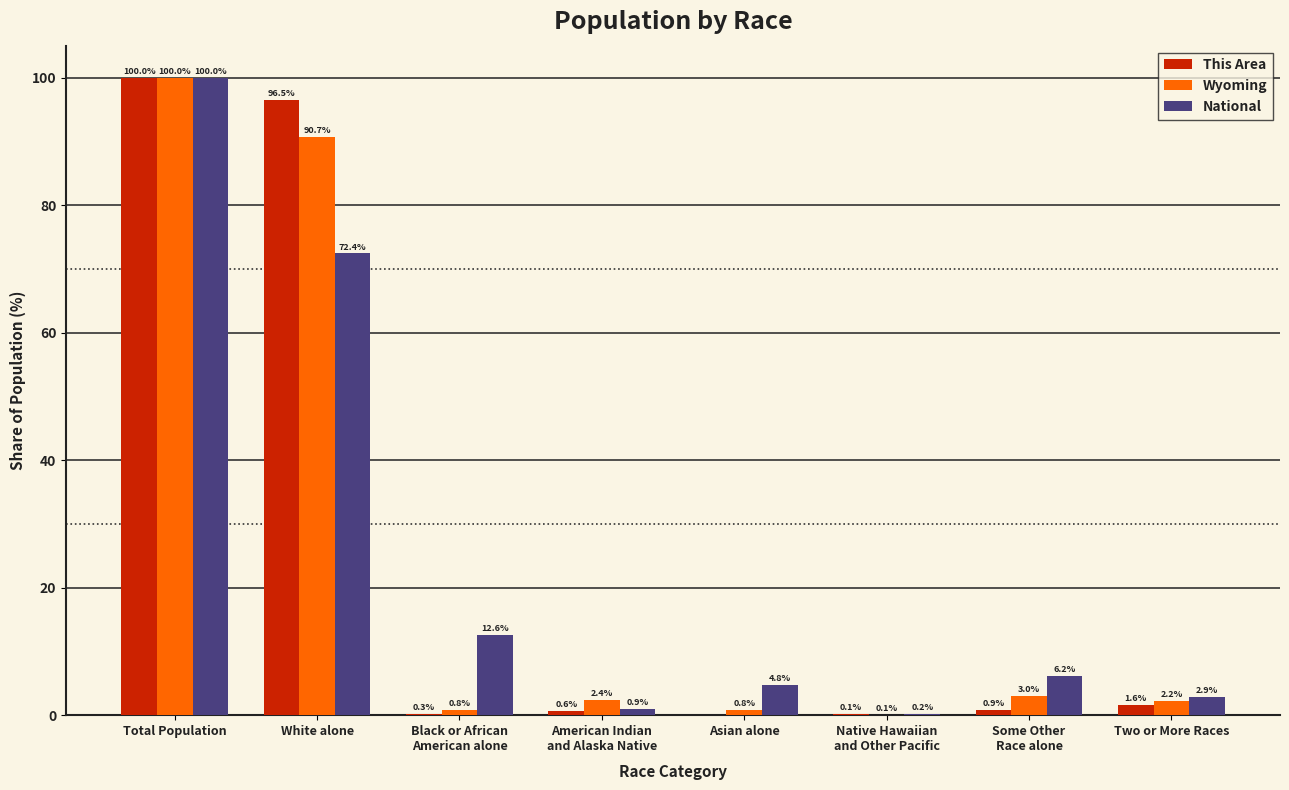

How many groups of bars are there?

8